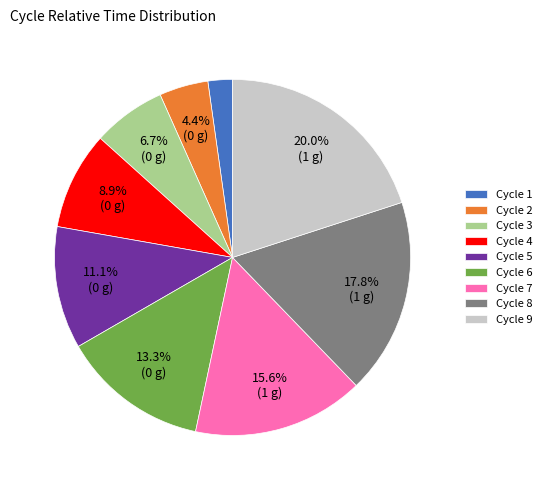

What portion of the pie excludes Cycle 9?

80.0%